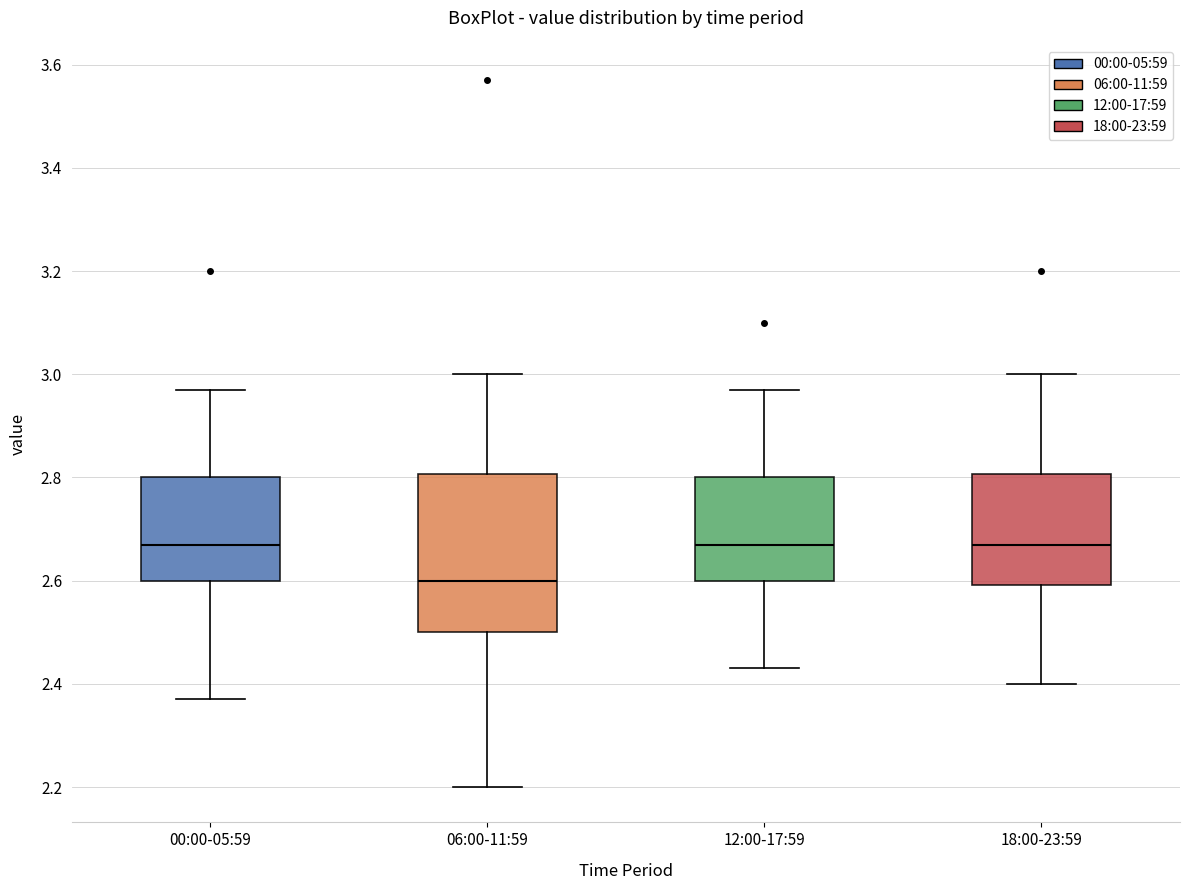

Where does the upper whisker of the box for 18:00-23:59 end on the y-axis? The values are not printed on the chart, so give them approximately, as read against the axis.

3.00